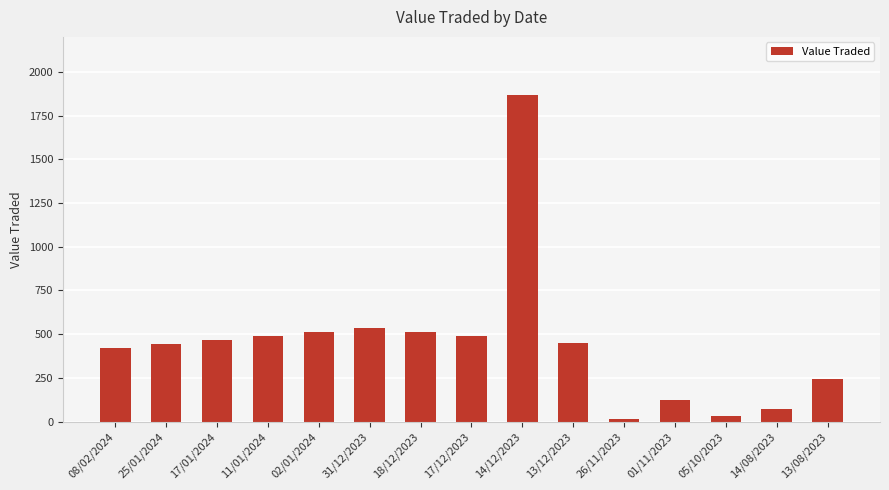

True or false: the data shows 33 at 01/11/2023.

False